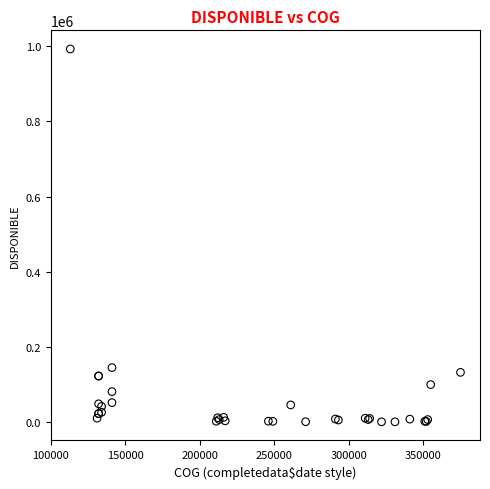

What Y value in the scatter plot is closest to 496563?

144454.5